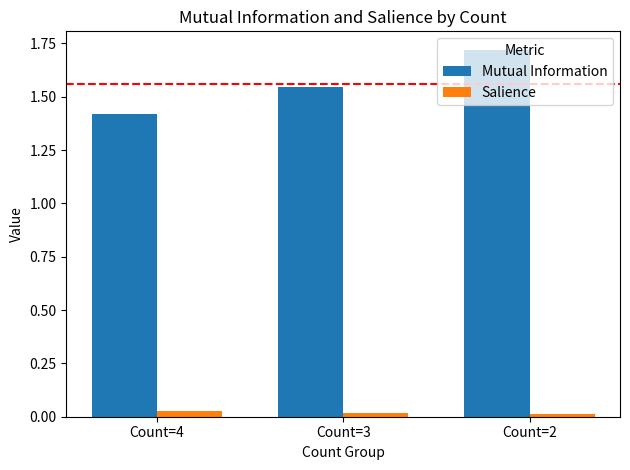

Are the bars grouped side by side (vs. stacked)?

Yes